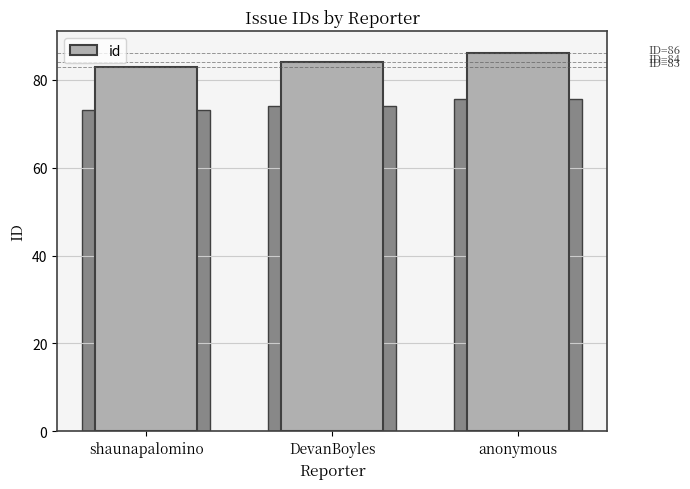

What is the label of the 1st bar from the left?

shaunapalomino